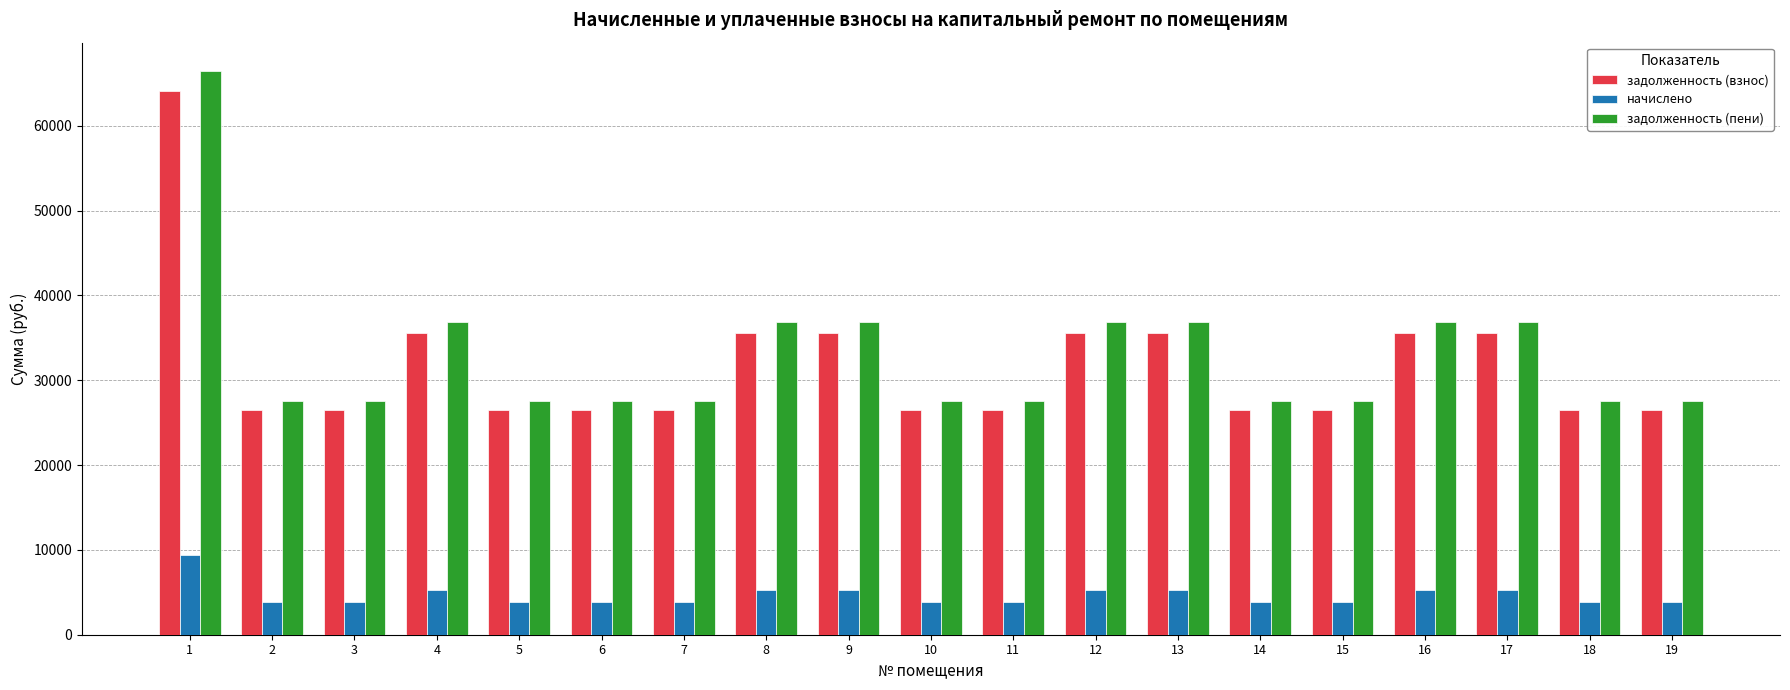

What is the greatest value displayed?

66469.4